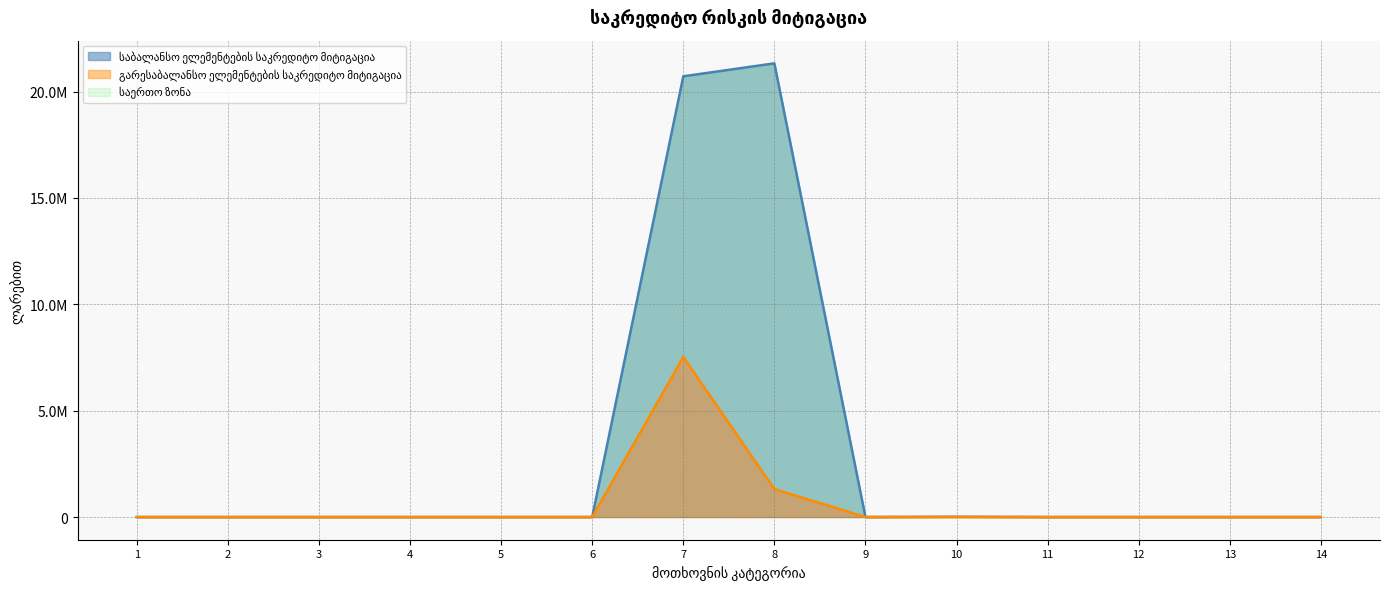

How many interior local peaks does the გარესაბალანსო ელემენტების საკრედიტო მიტიგაცია series have?

1